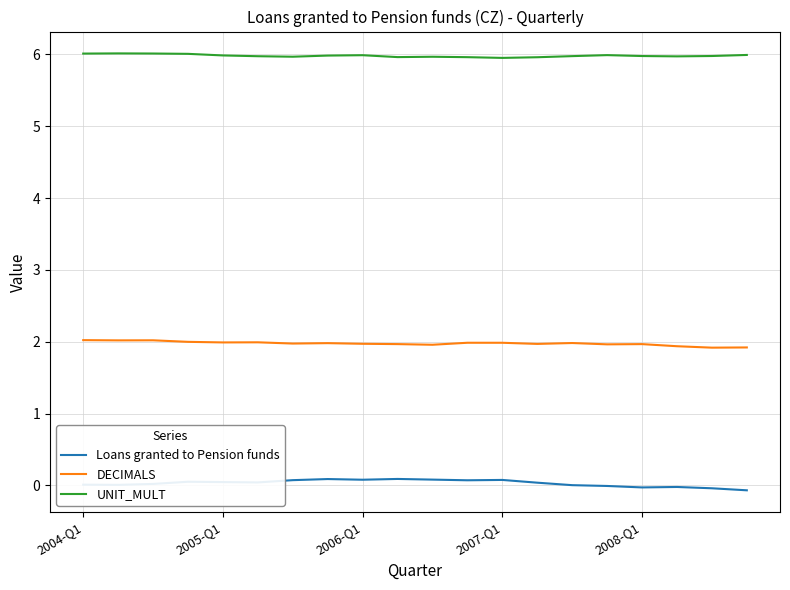

At how many categories does at least one series exceed 0?

20